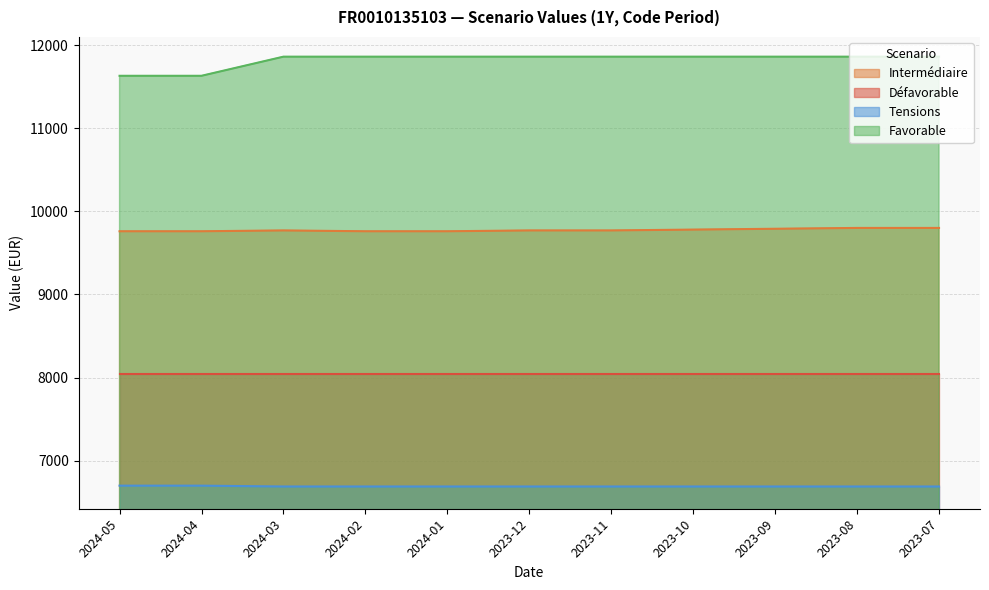

The Intermédiaire series shows 2302 at 2023-08. True or false?

False